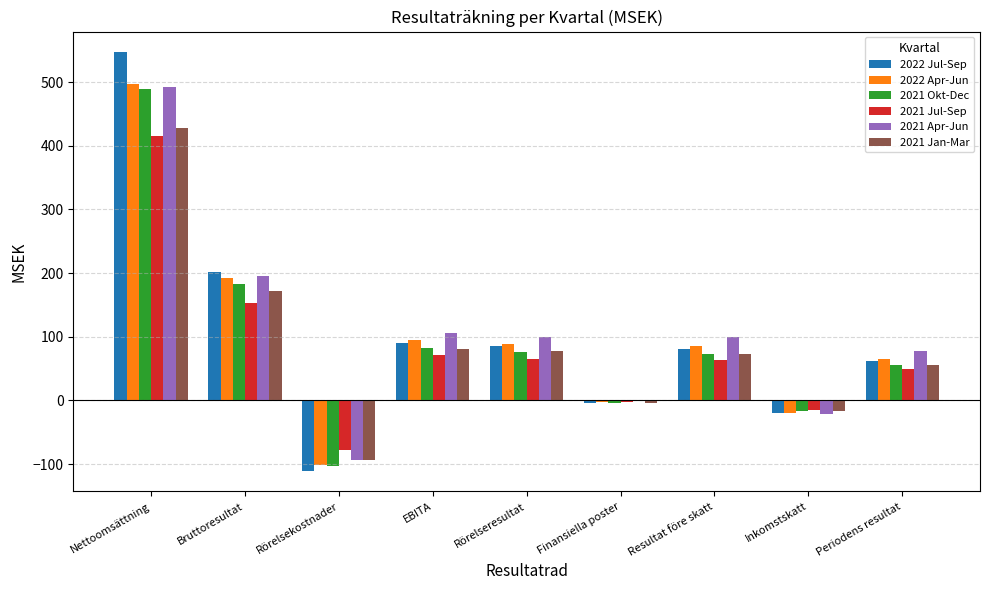

How many groups of bars are there?

9